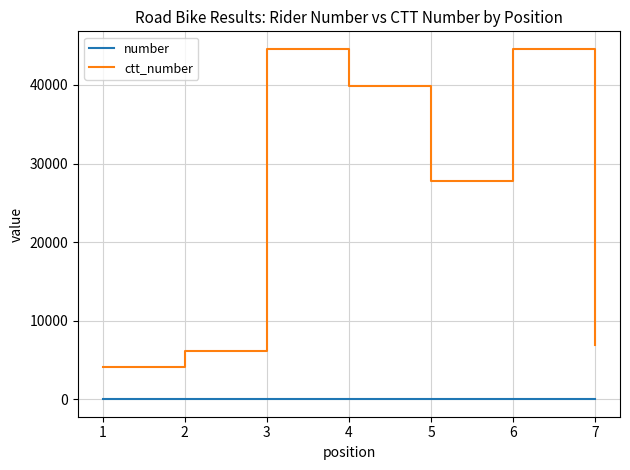

What is the difference between the second highest and minimum values in the ctt_number series?

40408